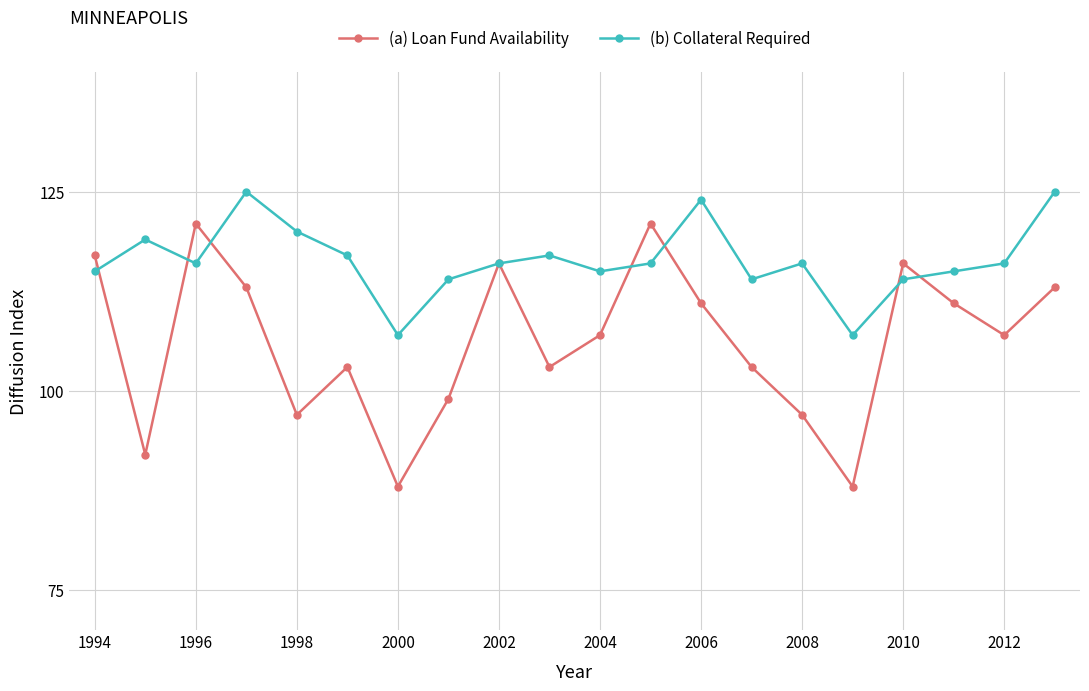

What is the value of the (a) Loan Fund Availability point at the 3rd from the left?

121